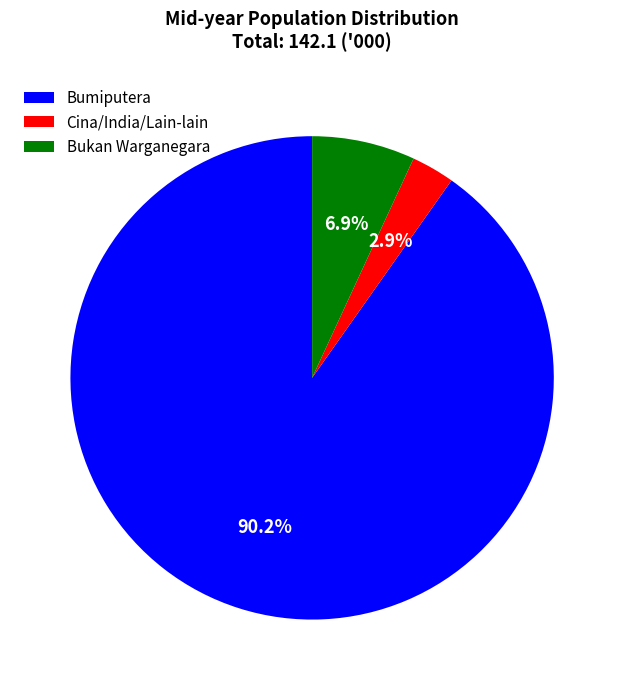

Which slice is the largest?

Bumiputera